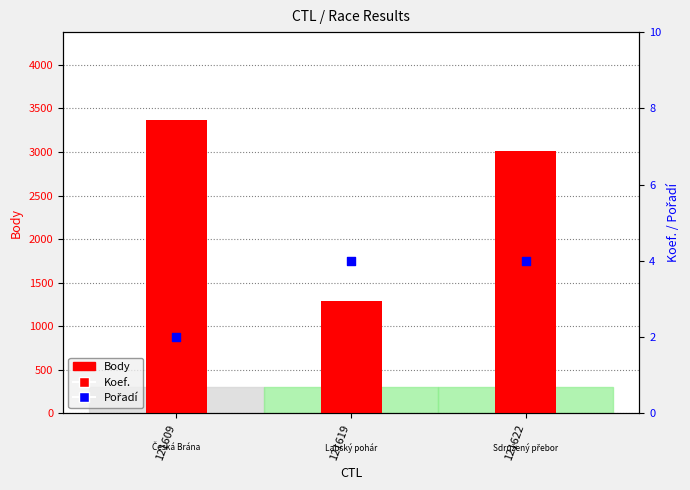

At which category is the sum across all series the highest?

121609